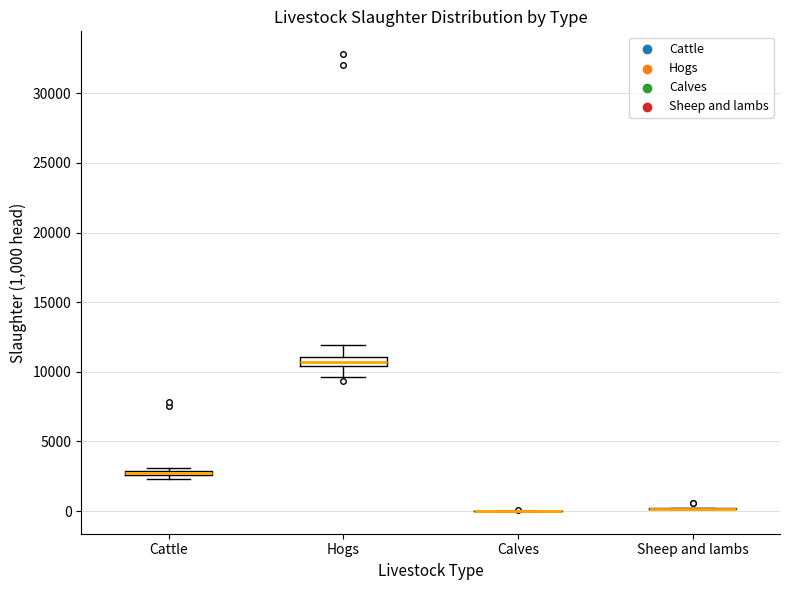

Where does the lower whisker of the box for Hogs end on the y-axis? The values are not printed on the chart, so give them approximately, as read against the axis.

9500